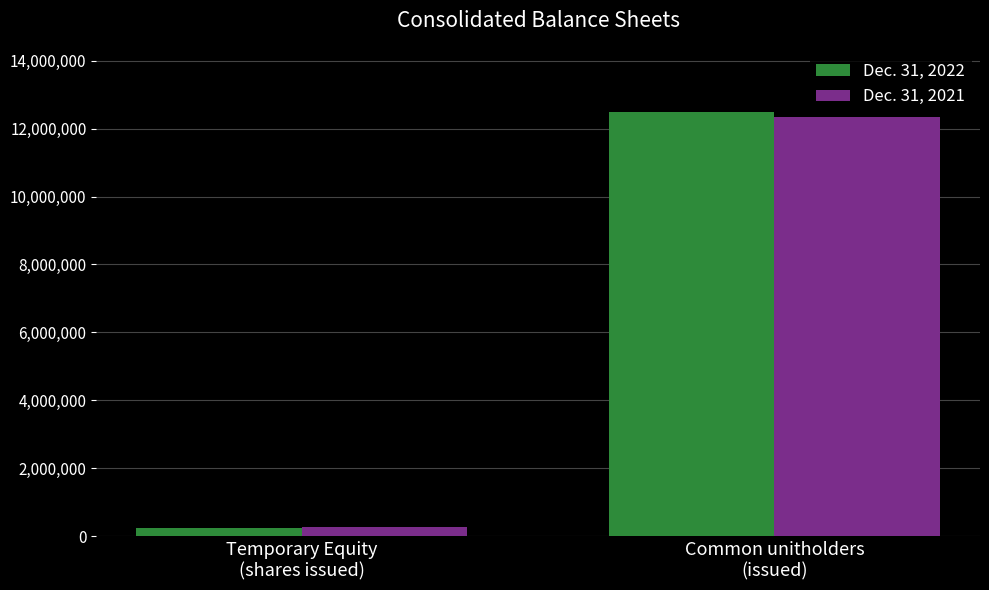

Reading left to right, what are all the values shown in this chart?

Dec. 31, 2022: 250000	12505996
Dec. 31, 2021: 269321	12351306